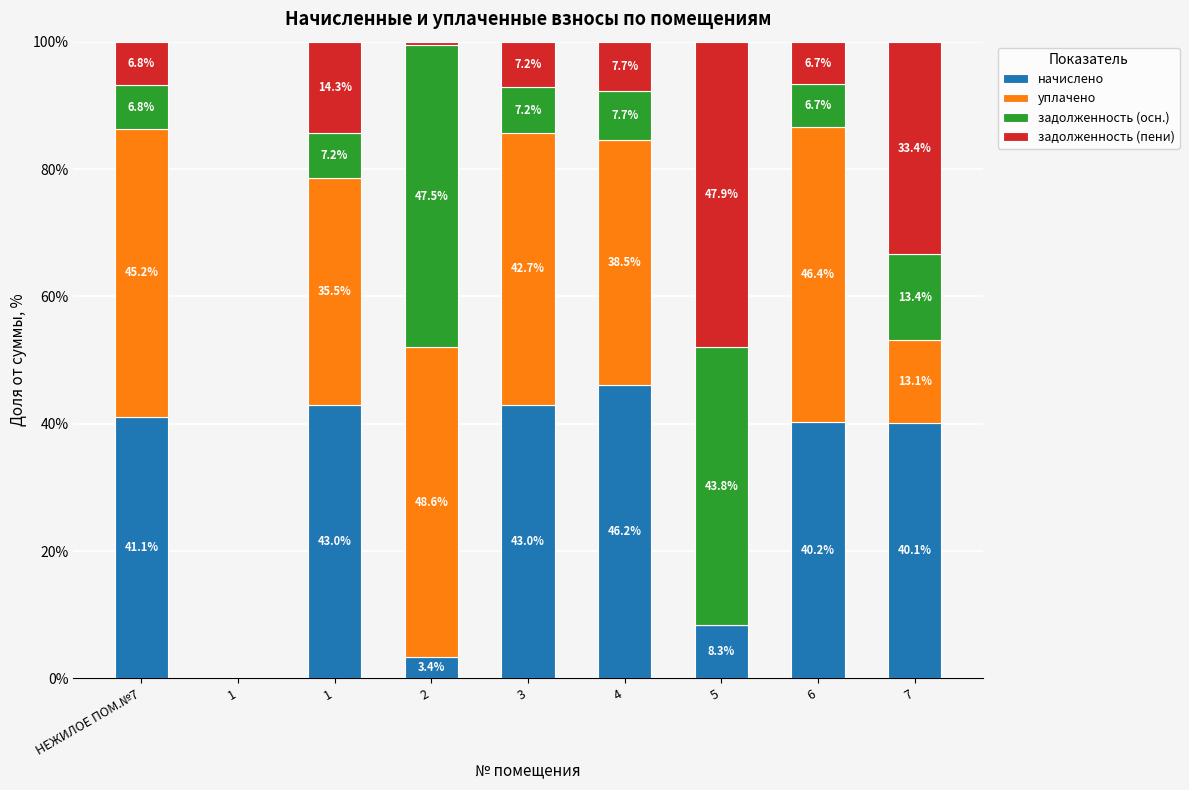

True or false: уплачено has a value of 46.4 at 6.

True